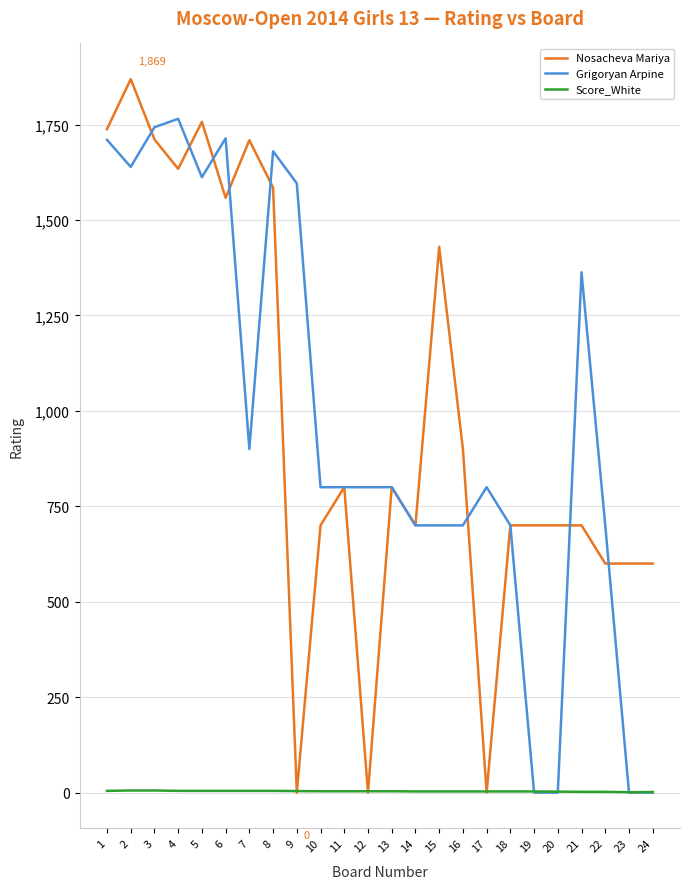

The value of Grigoryan Arpine at 22 is 700.0. True or false?

True